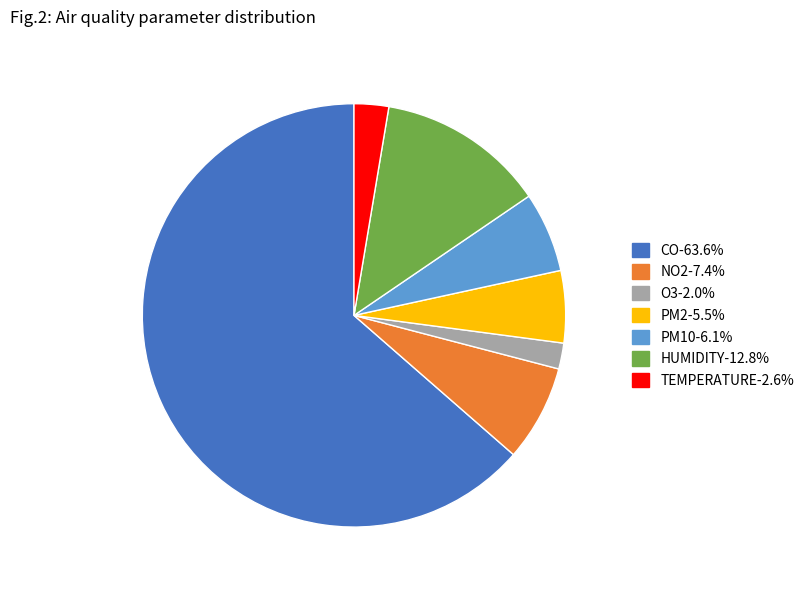

How many slices are in this pie chart?

7